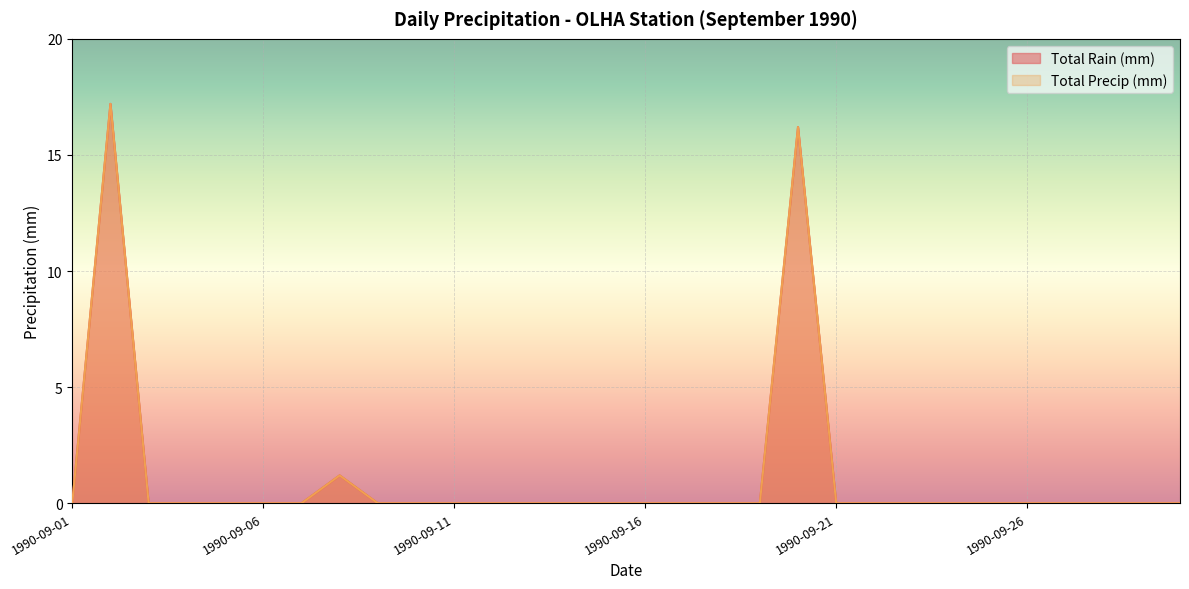

Where is the first local maximum for Total Rain (mm)?

1990-09-02